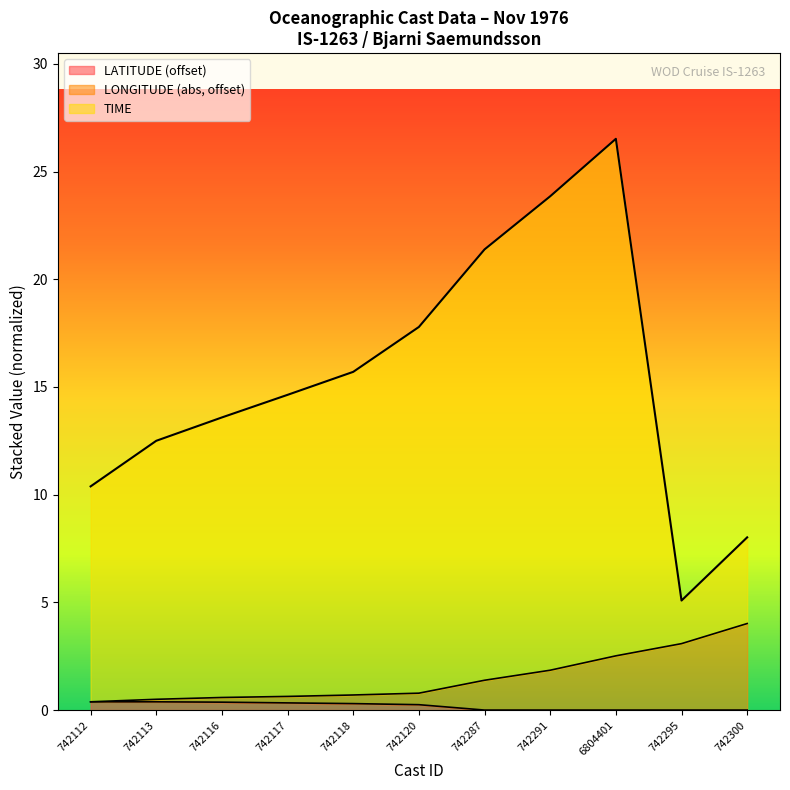

At which category is the sum across all series the highest?

6804401